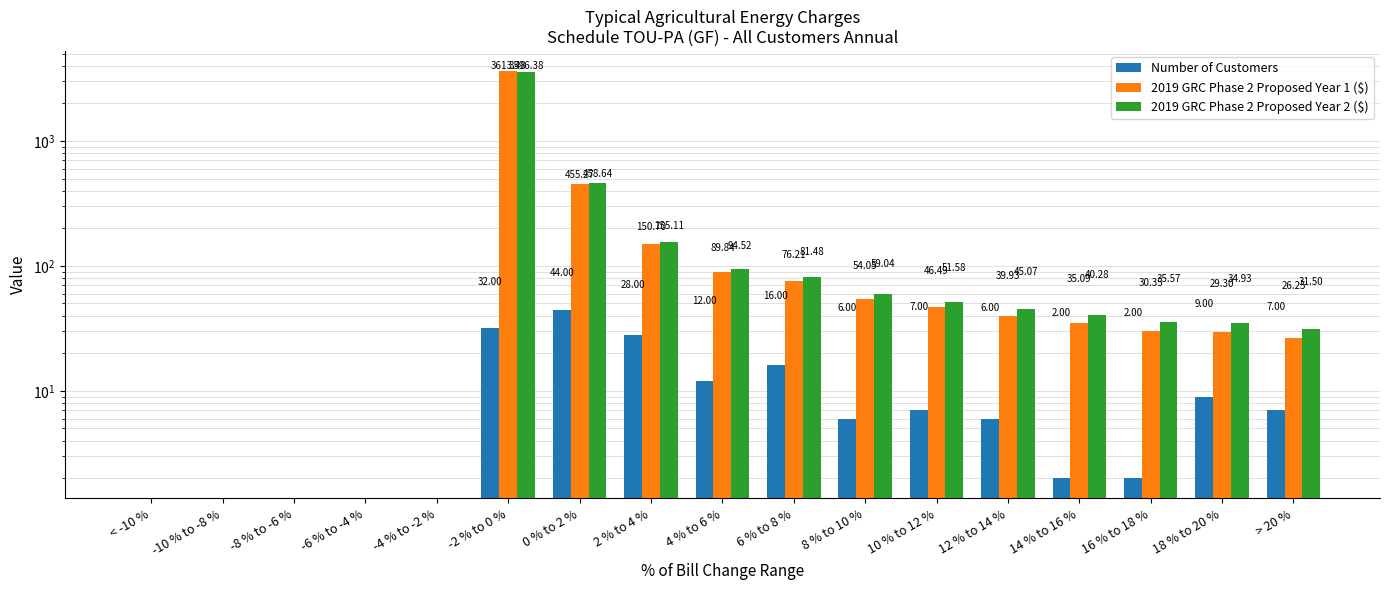

Which label corresponds to the smallest value in the chart?

< -10 %